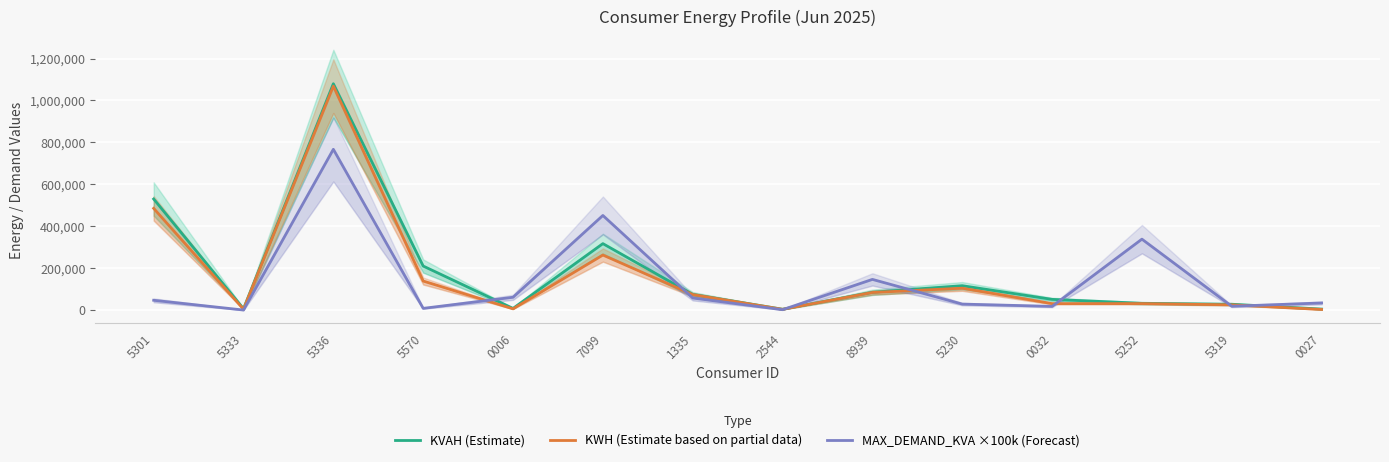

What is the difference between the second highest and minimum values in the KWH (Estimate based on partial data) series?

482438.2